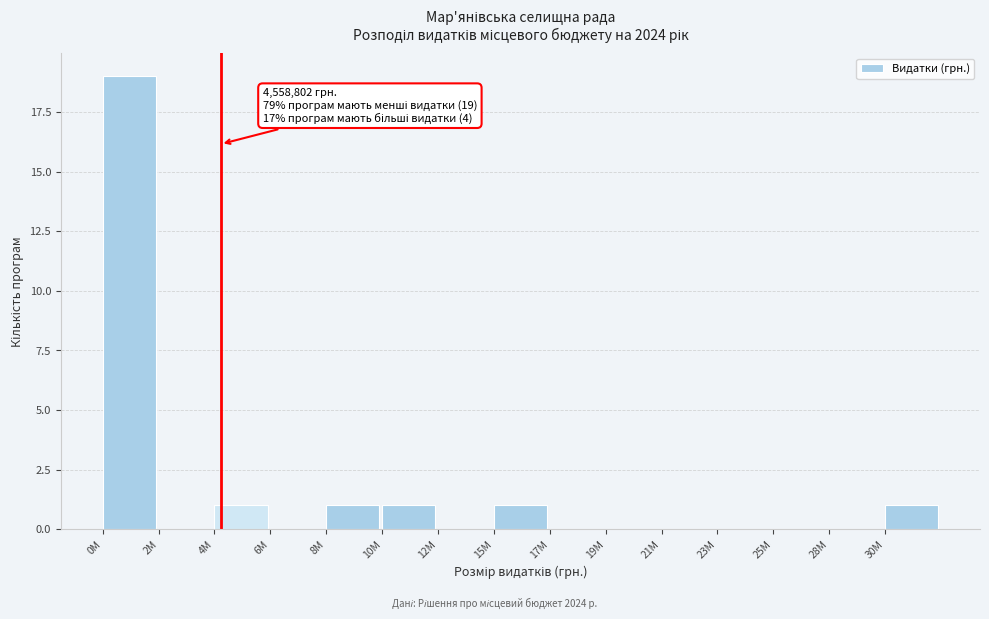

Reading right to left, transcribe all the data shown in this chart.

30M=1	28M=0	25M=0	23M=0	21M=0	19M=0	17M=0	15M=1	12M=0	10M=1	8M=1	6M=0	4M=1	2M=0	0M=19